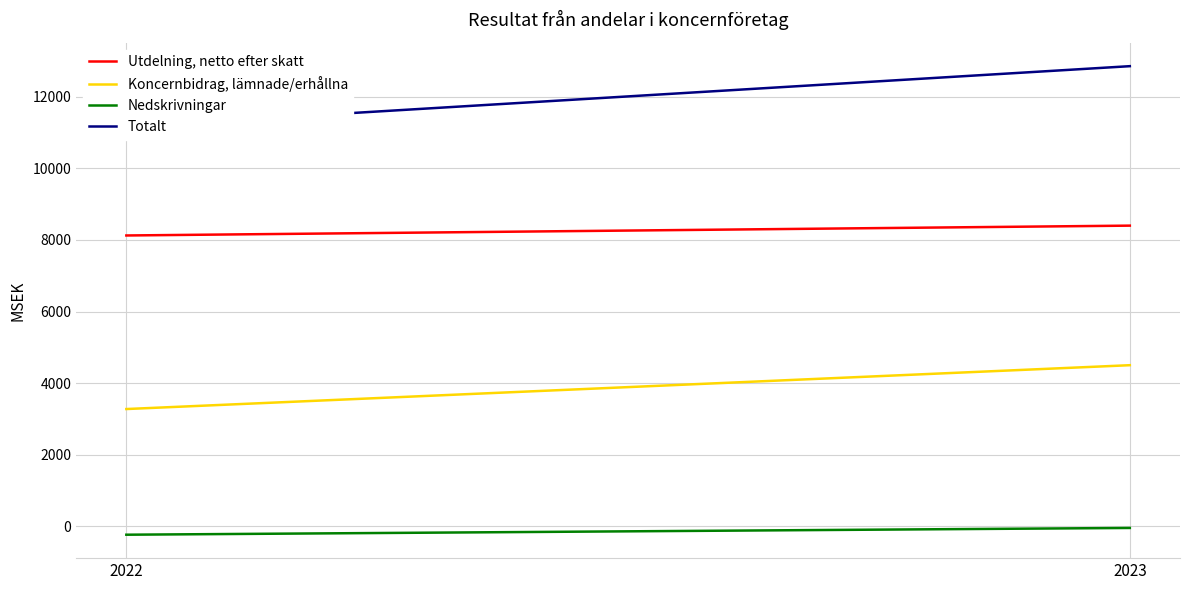

What is the minimum value shown in the chart?

-235